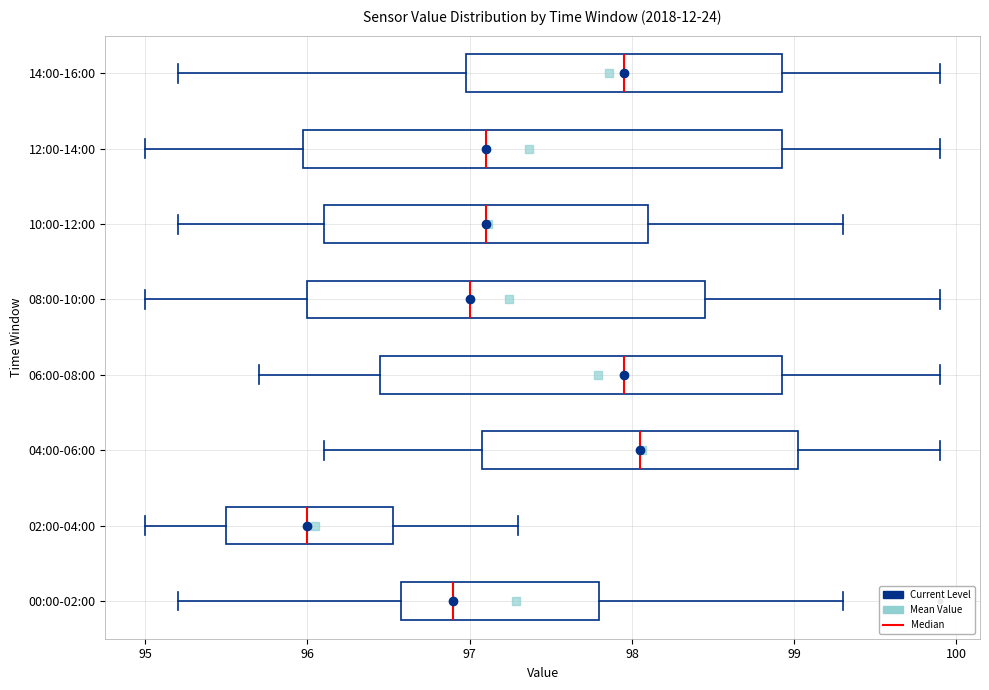

Which box's median line is the furthest to the left?

02:00-04:00